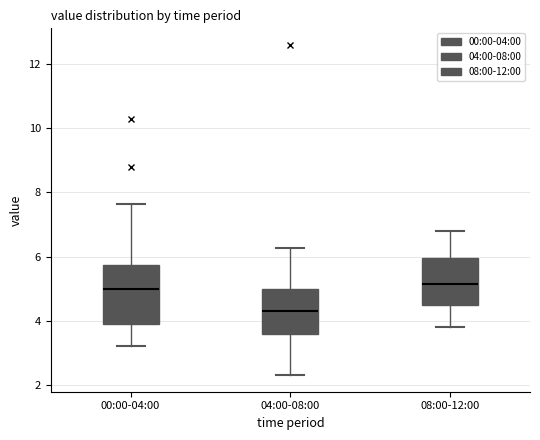

Reading left to right, read every box against the y-axis: the position of its median line, the range the box covers, and the ends of its whiskers. The values are not printed on the chart, so give them approximately, as read against the axis.

00:00-04:00: median 5.0, box 4.0 to 5.8, whiskers 3.2 to 7.6
04:00-08:00: median 4.4, box 3.6 to 5.0, whiskers 2.4 to 6.2
08:00-12:00: median 5.2, box 4.4 to 6.0, whiskers 3.8 to 6.8